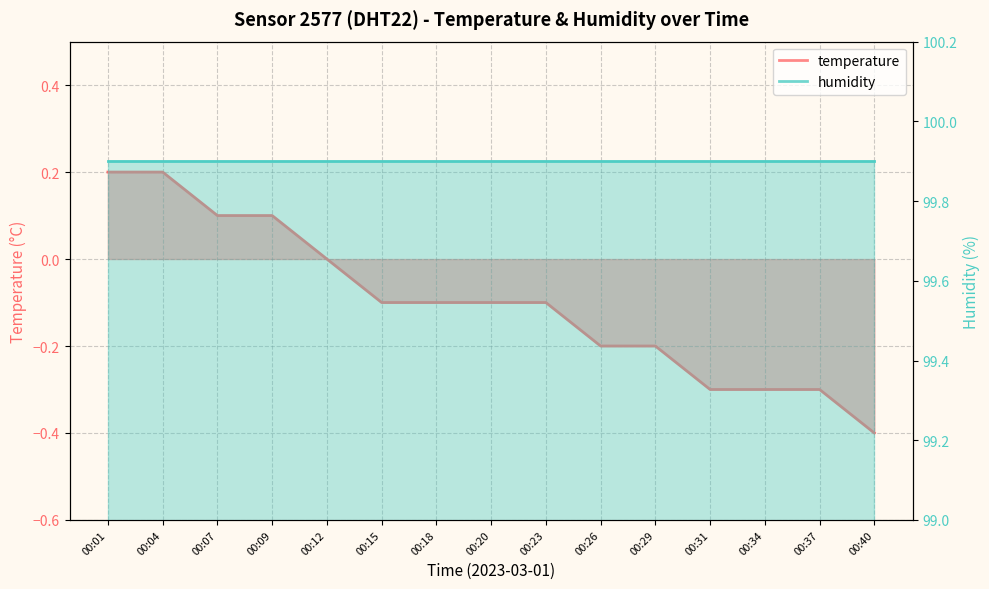

How many data points are less than 0?

10